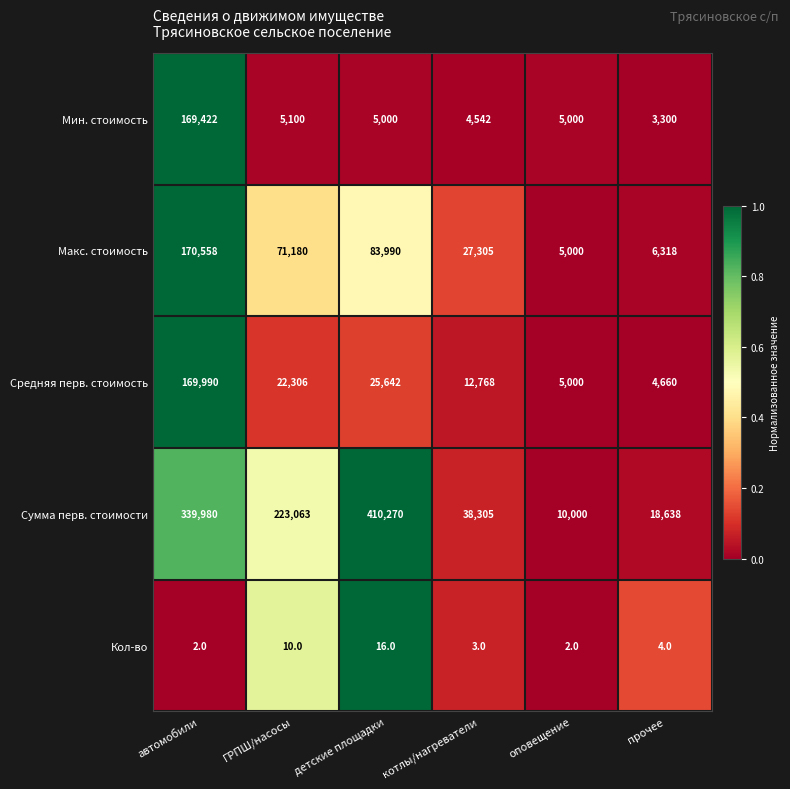

Rank the series at автомобили from lowest to highest value.

Кол-во, Мин. стоимость, Средняя перв. стоимость, Макс. стоимость, Сумма перв. стоимости